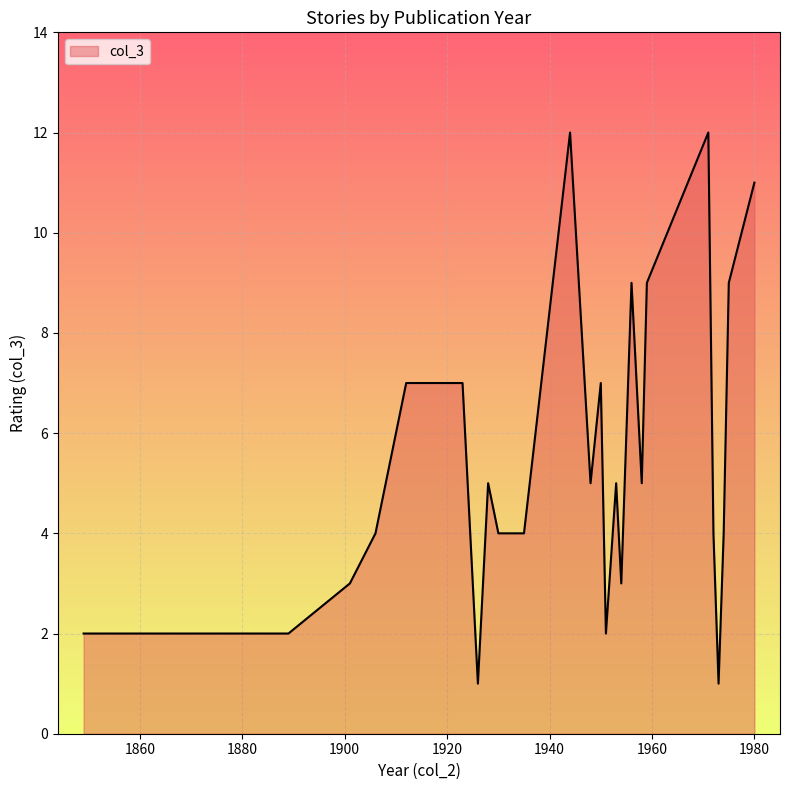

What is the greatest value displayed?

12